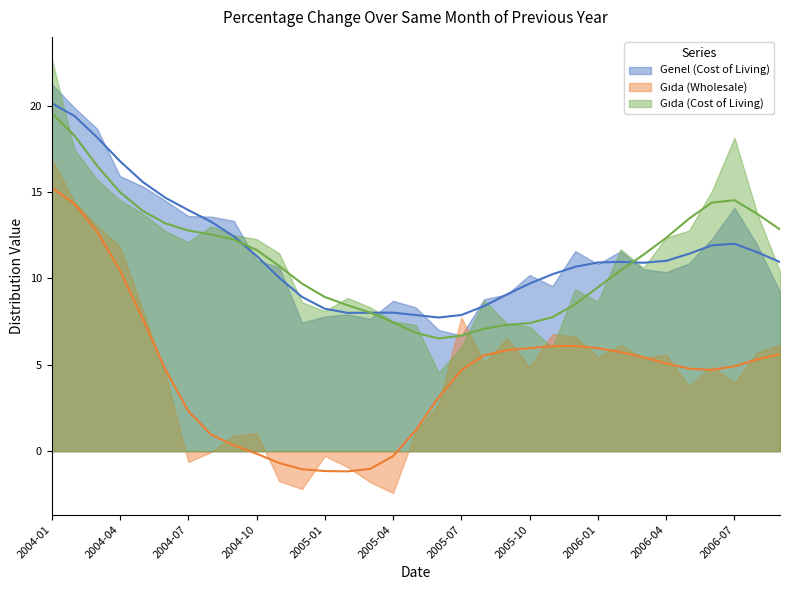

In Gıda (Wholesale), how many points are higher than both neighbors (excluding endpoints)?

8